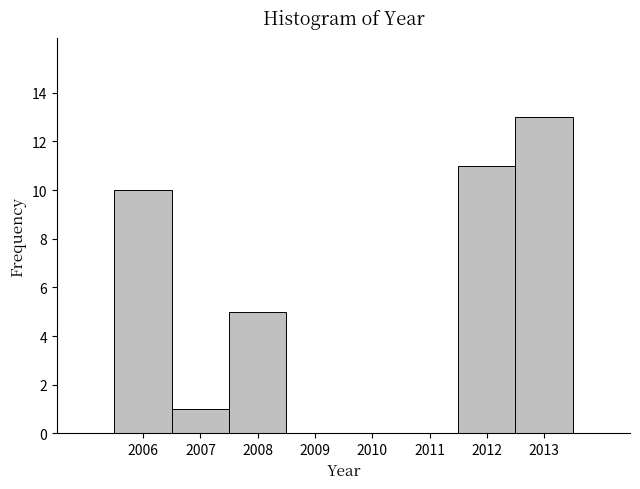

Reading left to right, list every bar in this chart as the range it spans on the x-axis followed by its height. The values are not printed on the chart, so give them approximately, as read against the axis.

2005.5 to 2006.5: 10
2006.5 to 2007.5: 1
2007.5 to 2008.5: 5
2008.5 to 2009.5: 0
2009.5 to 2010.5: 0
2010.5 to 2011.5: 0
2011.5 to 2012.5: 11
2012.5 to 2013.5: 13